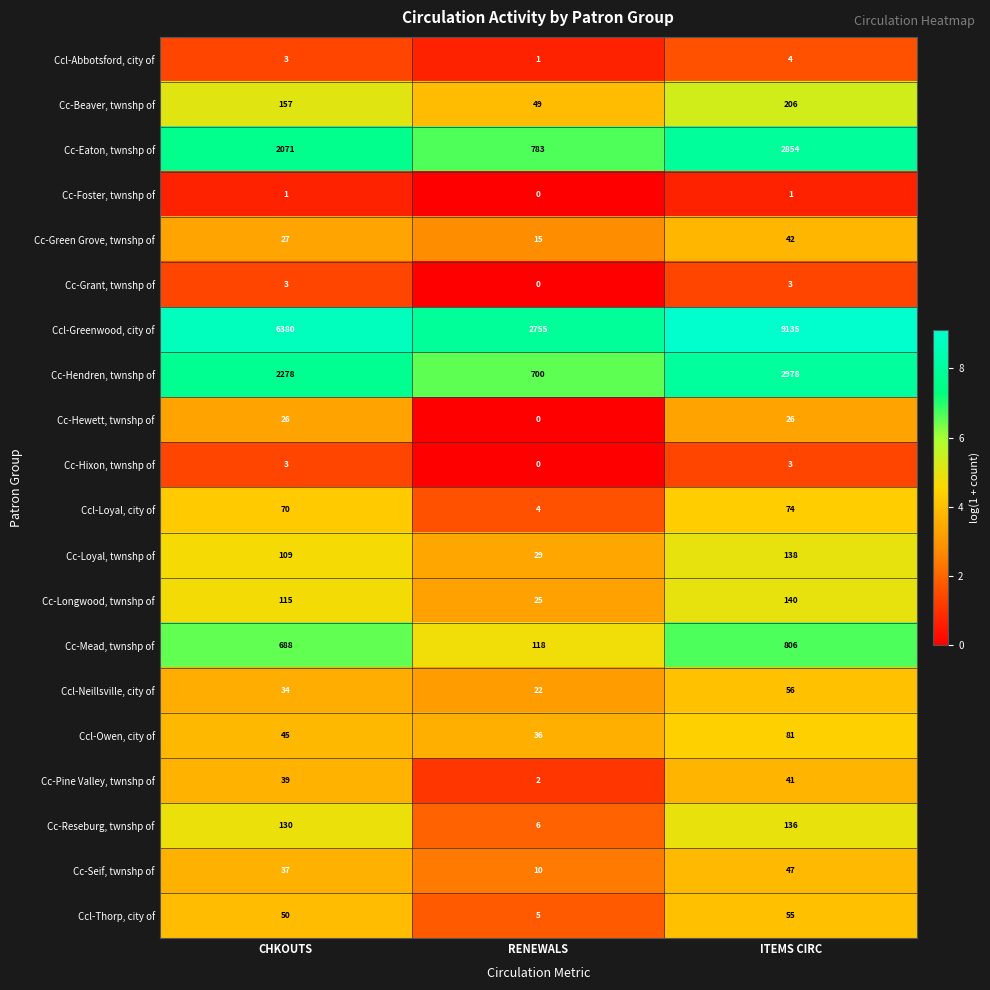

How many series are shown in this chart?

20